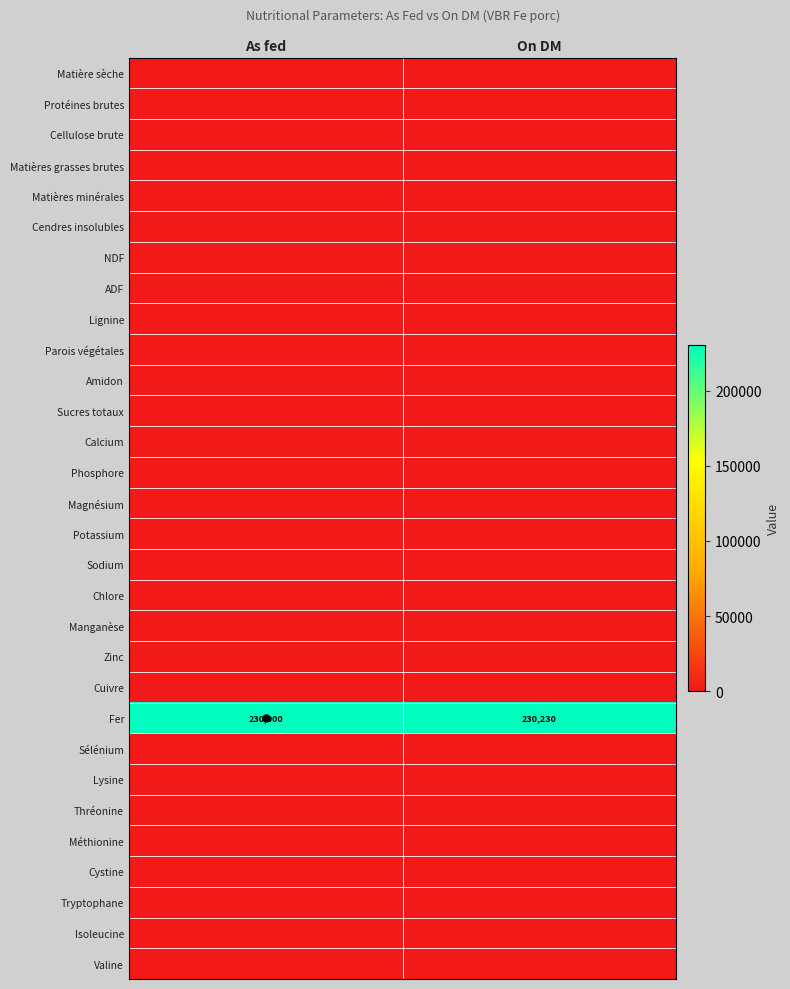

What is the maximum value shown in the chart?

230230.0